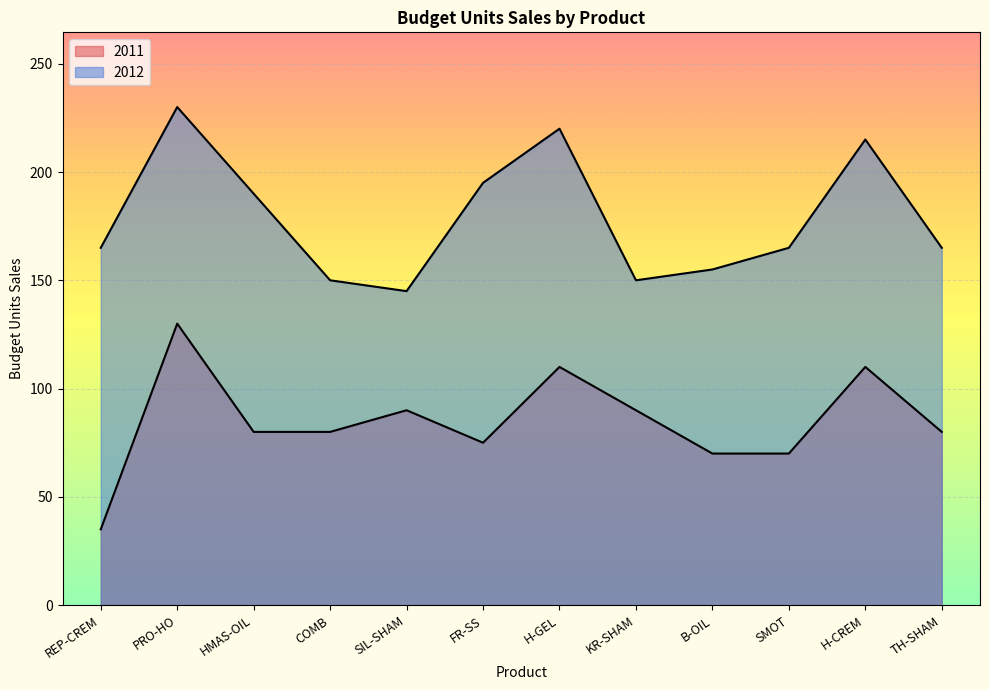

Is it true that 2011 equals 22 at B-OIL?

False